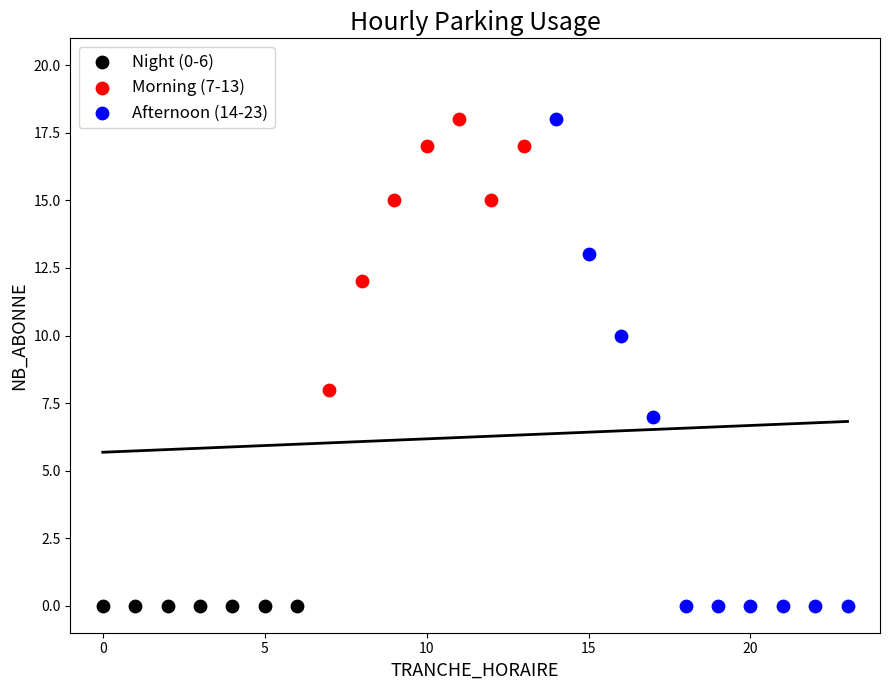

What are all the series names shown in the legend?

Night (0-6), Morning (7-13), Afternoon (14-23)